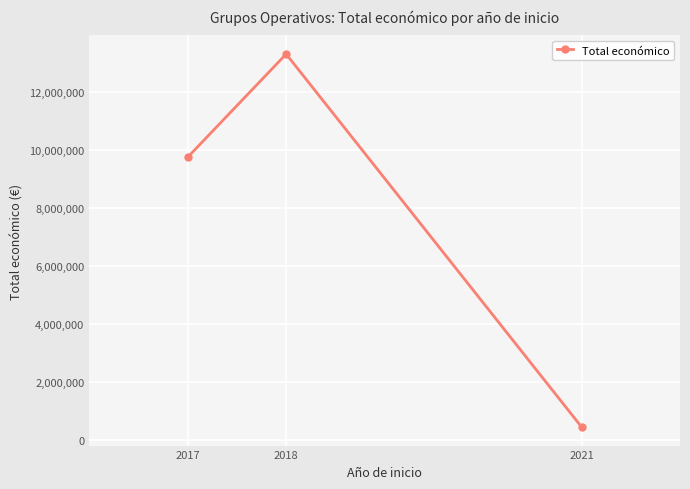

The chart shows a value of 440317 at 2021. True or false?

True